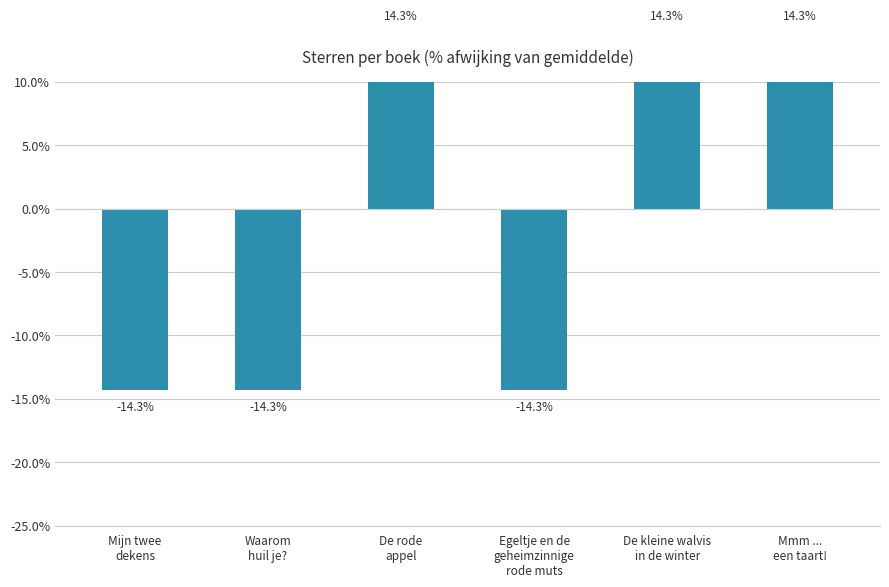

Reading left to right, transcribe all the data shown in this chart.

-14.3	-14.3	14.3	-14.3	14.3	14.3